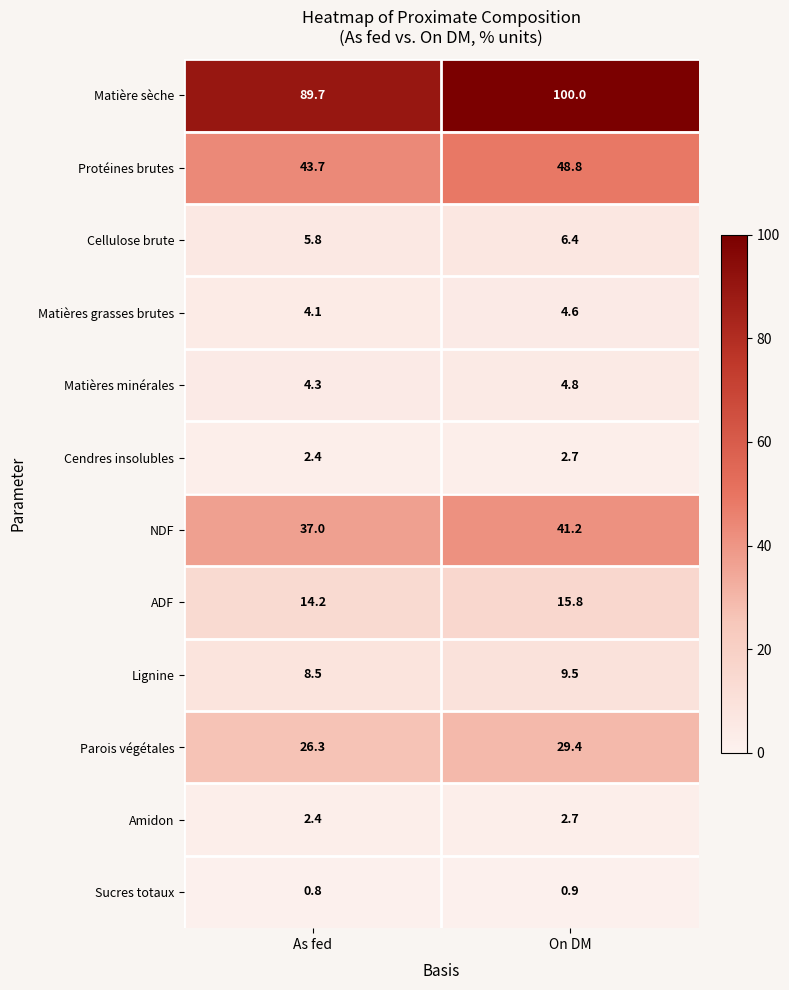

Reading left to right, list all the values displayed in this chart.

Matière sèche: 89.7	100.0
Protéines brutes: 43.7	48.8
Cellulose brute: 5.8	6.4
Matières grasses brutes: 4.1	4.6
Matières minérales: 4.3	4.8
Cendres insolubles: 2.4	2.7
NDF: 37.0	41.2
ADF: 14.2	15.8
Lignine: 8.5	9.5
Parois végétales: 26.3	29.4
Amidon: 2.4	2.7
Sucres totaux: 0.8	0.9